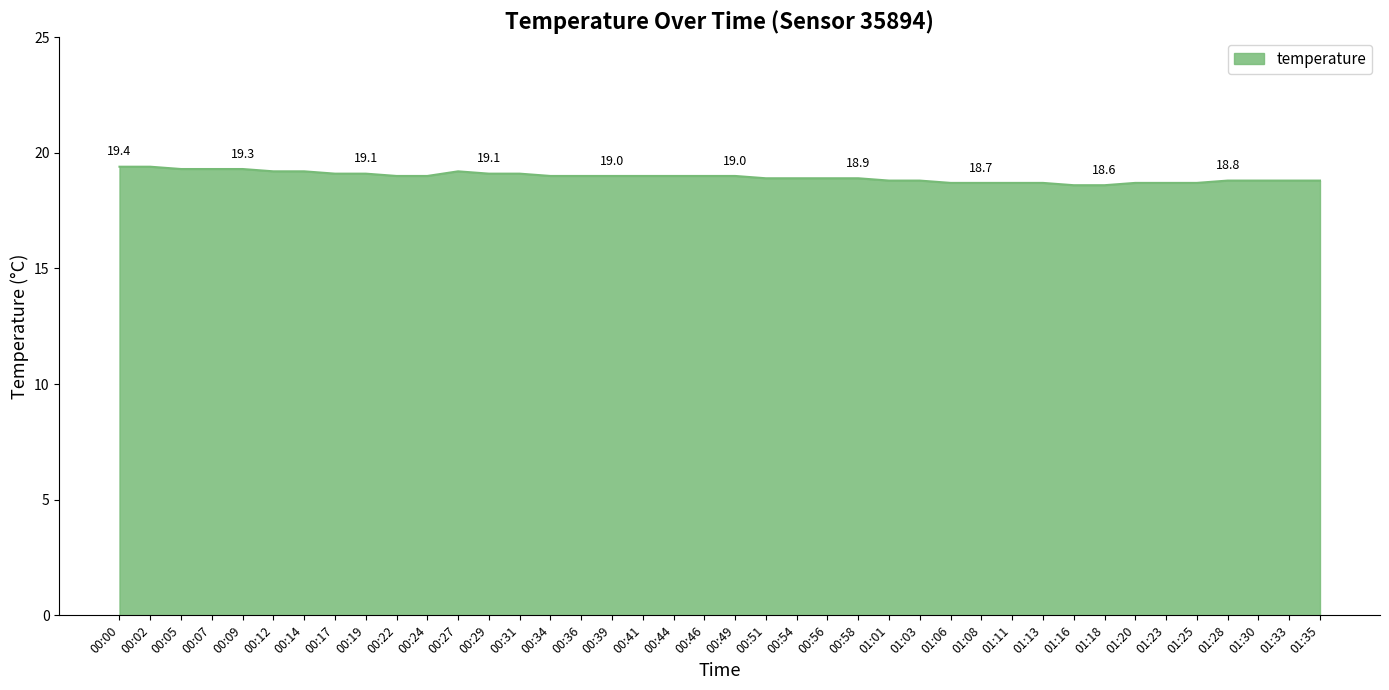

What is the change in value from 00:49 to 01:25?

-0.3